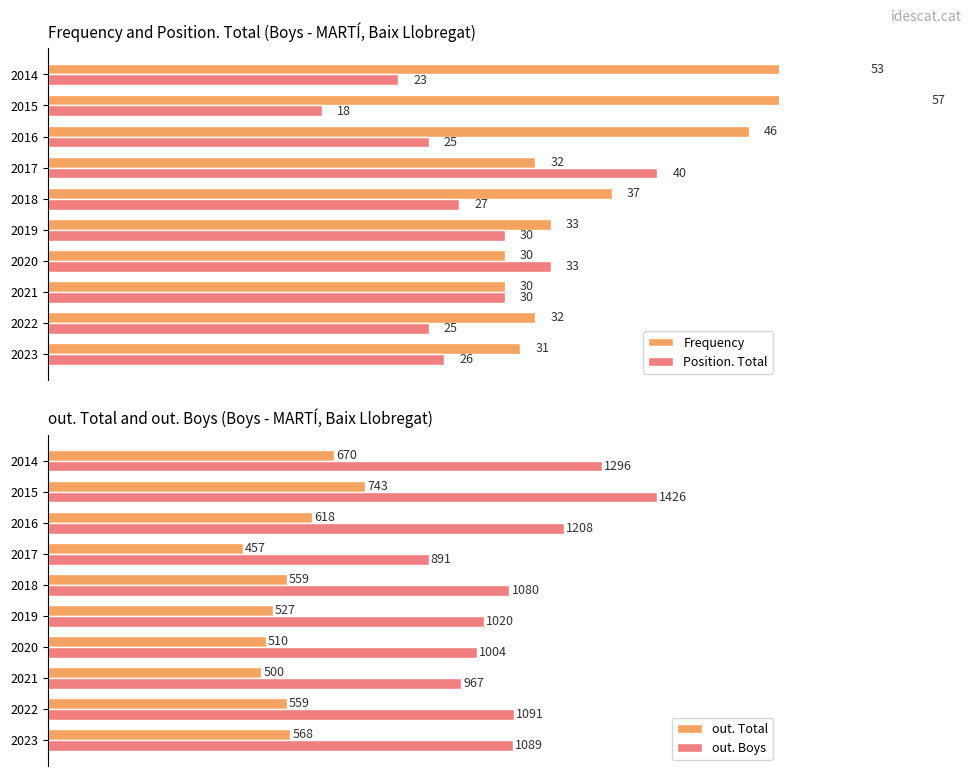

The Position. Total series shows 40 at 2022. True or false?

False